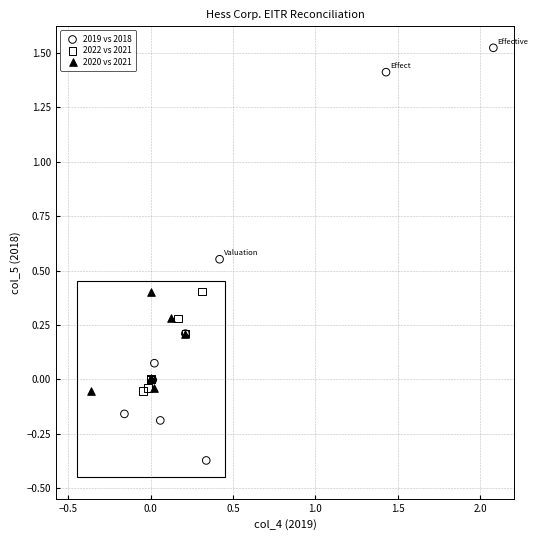

Which series contains the lowest Y value?

2019 vs 2018